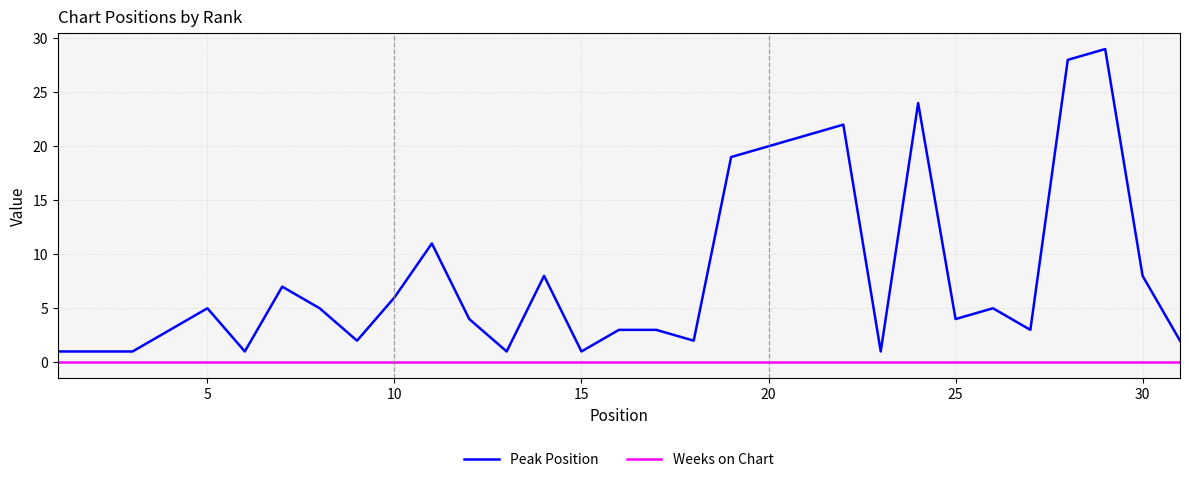

What is the maximum value shown in the chart?

29